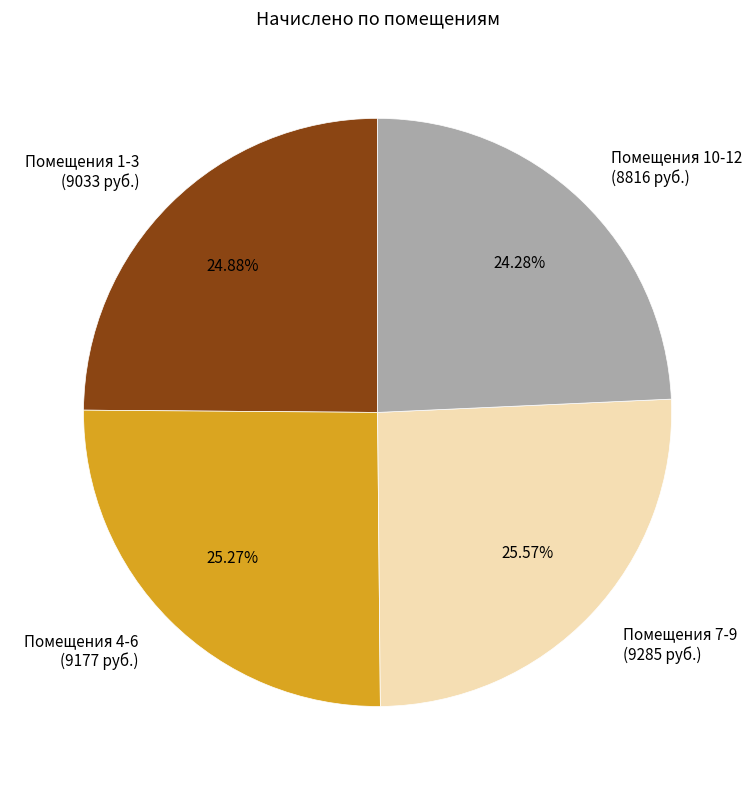

Does Помещения 1-3 (9033 руб.) represent more than half of the total?

No